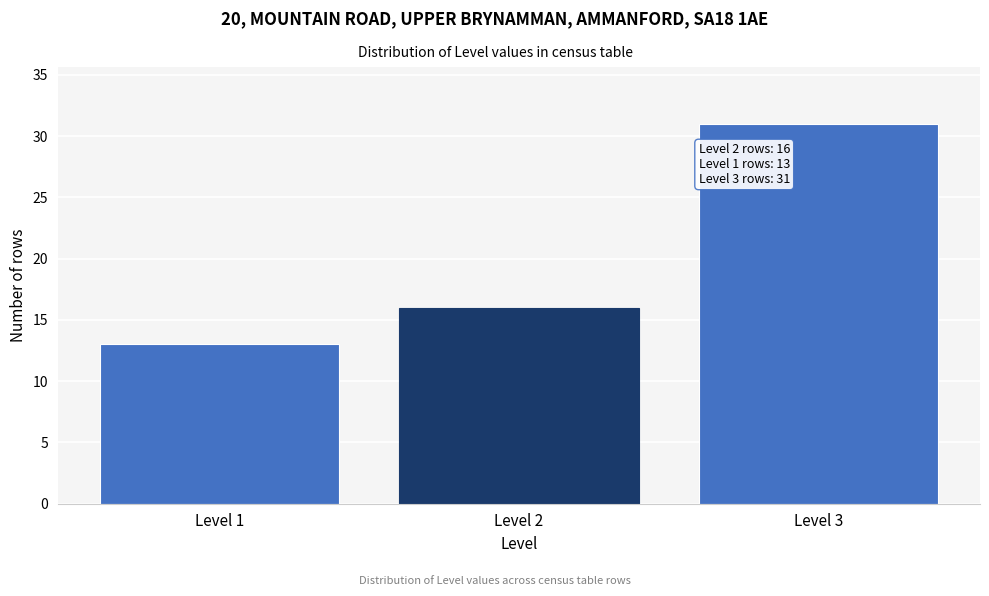

Reading left to right, extract all data points from this chart.

Level 1=13	Level 2=16	Level 3=31